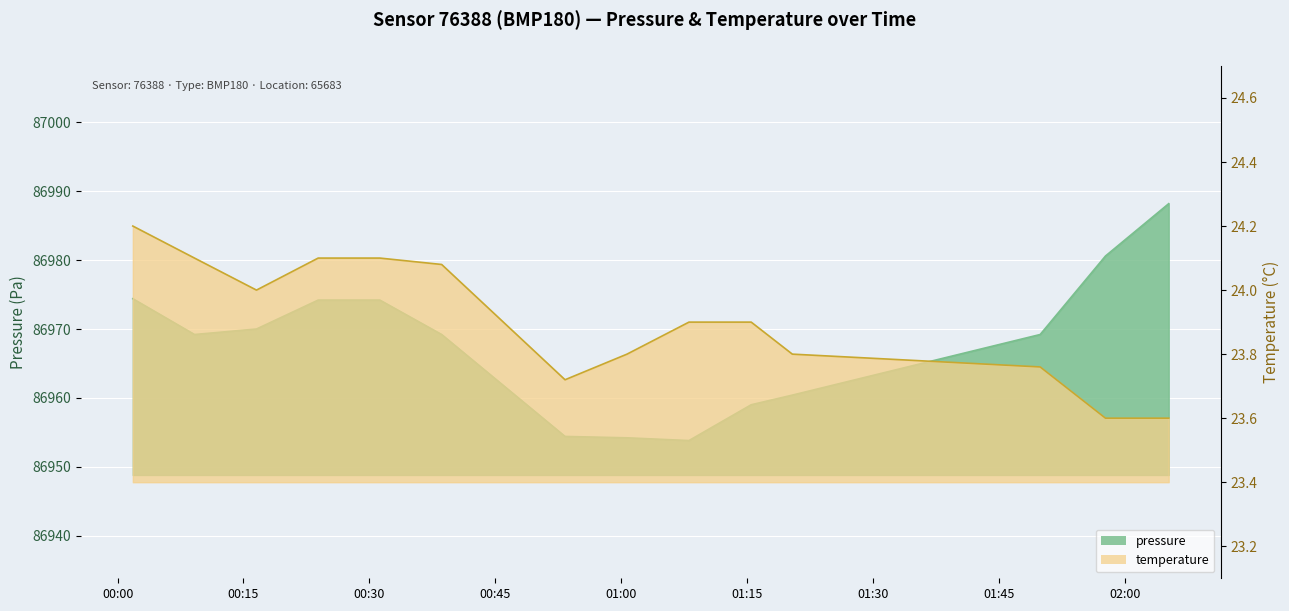

What is the greatest value displayed?

86988.2